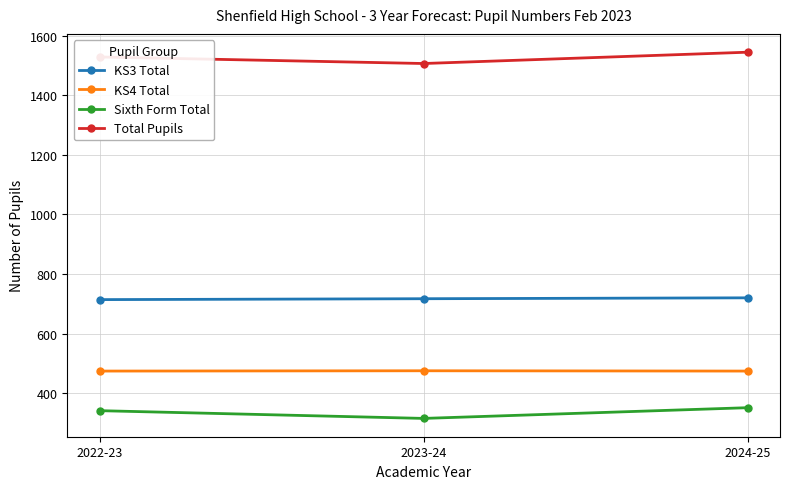

Is it true that KS4 Total equals 475 at 2023-24?

True